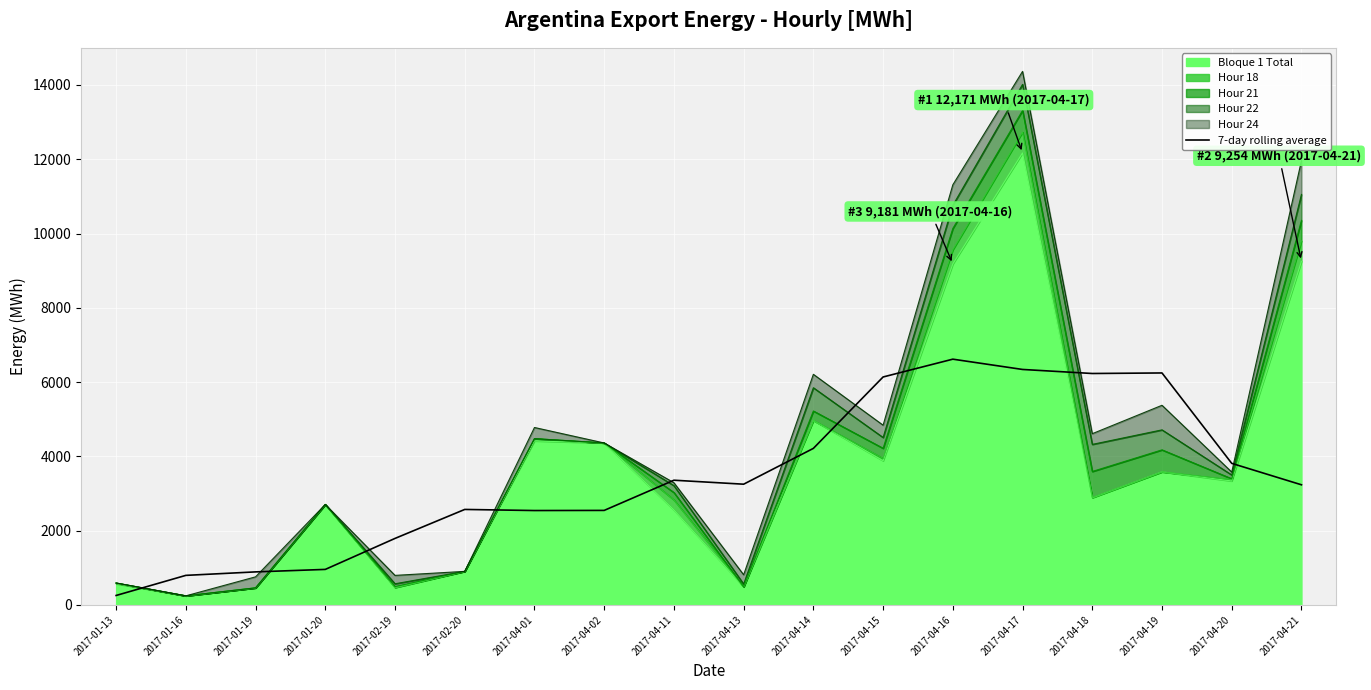

What is the value of the 16th point from the left?

6246.2